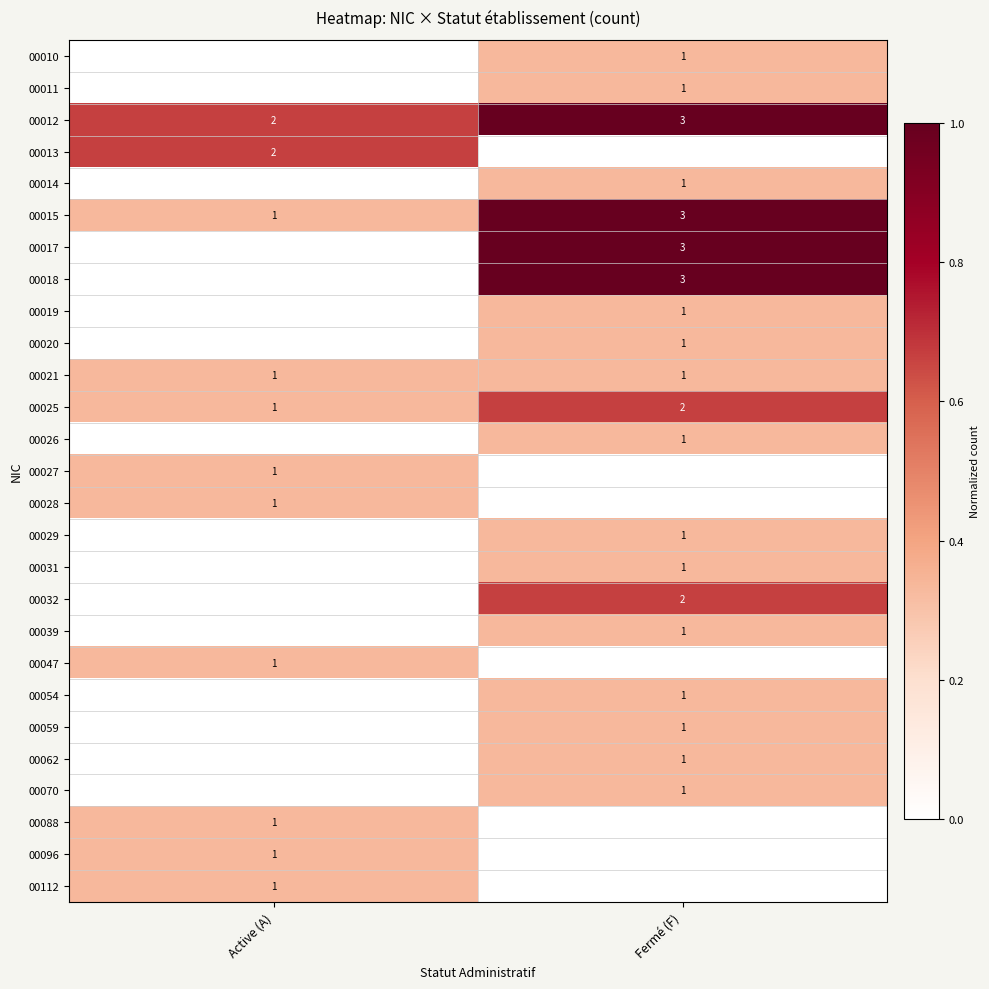

At which category does the chart reach its peak across all series?

Fermé (F)